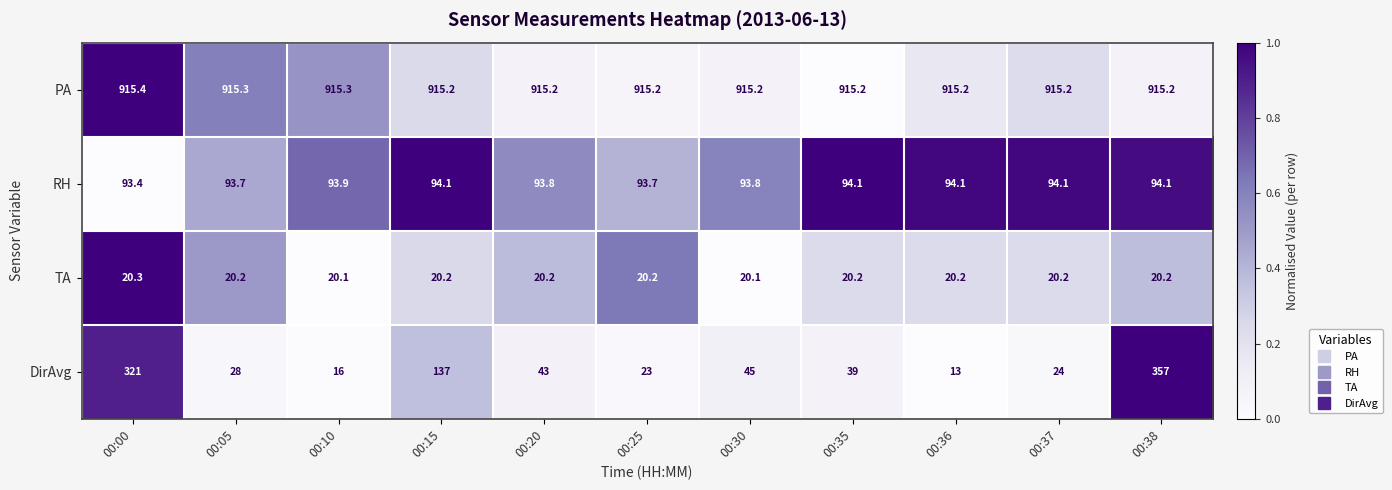

What is the maximum value shown in the chart?

915.4